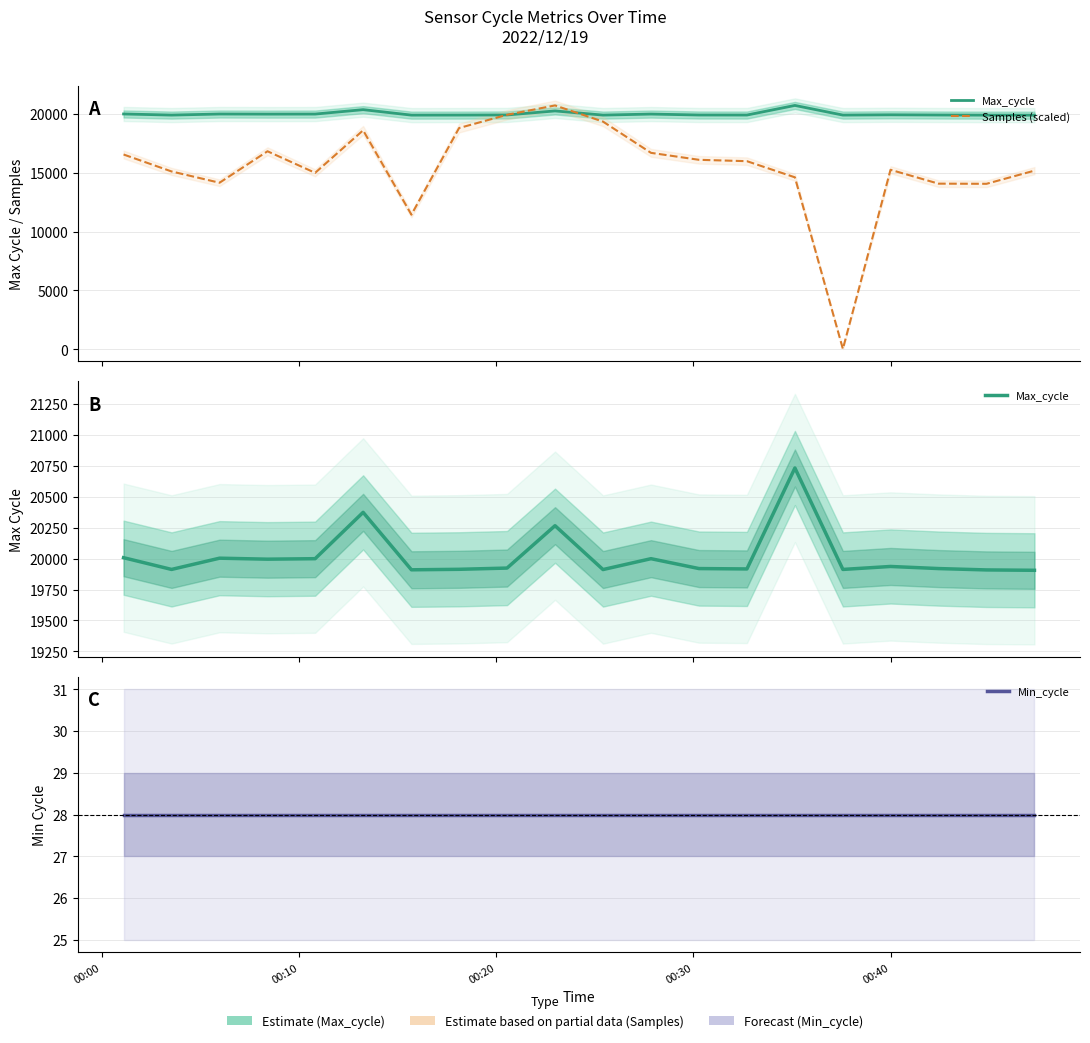

How many lines are shown in the chart?

3